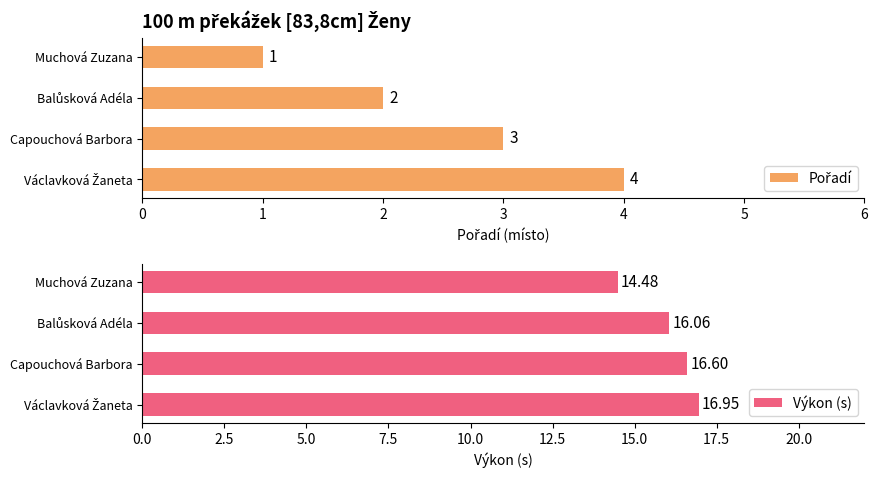

What is the average value of the Výkon (s) series?

16.0